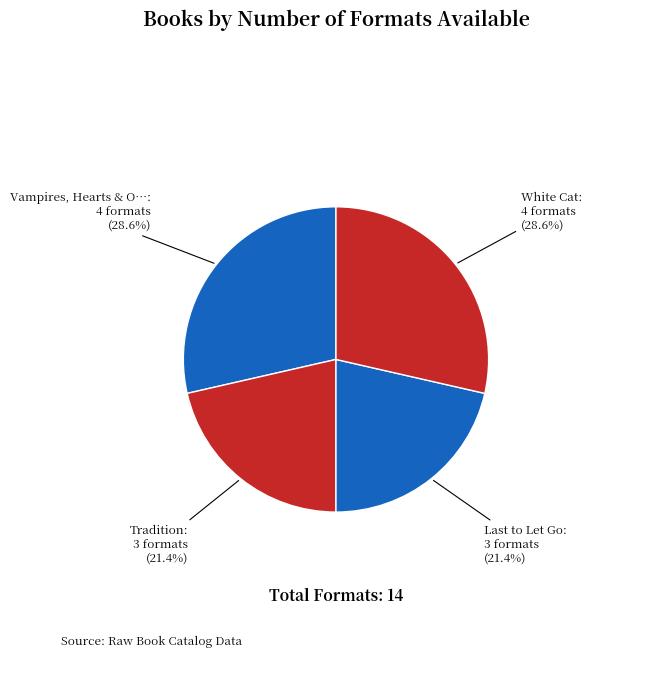

How many segments does this pie chart have?

4